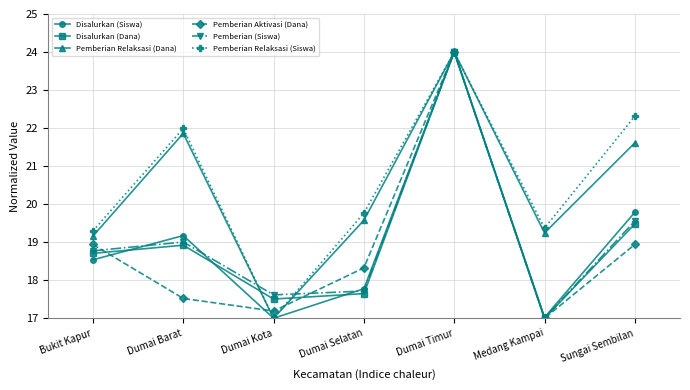

Rank the categories by Pemberian Relaksasi (Siswa) value from highest to lowest.

Dumai Timur, Sungai Sembilan, Dumai Barat, Dumai Selatan, Medang Kampai, Bukit Kapur, Dumai Kota